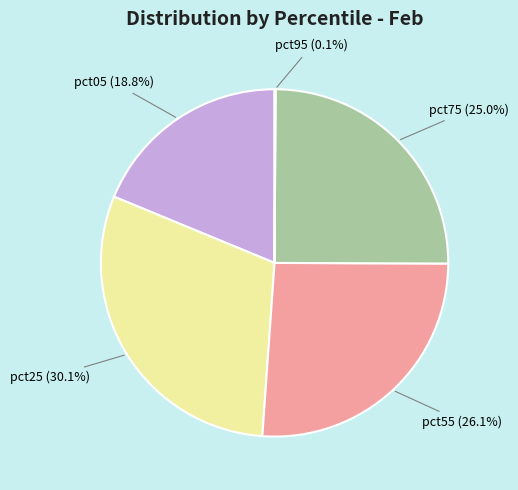

To the nearest percent, what portion does pct55 represent?

26%